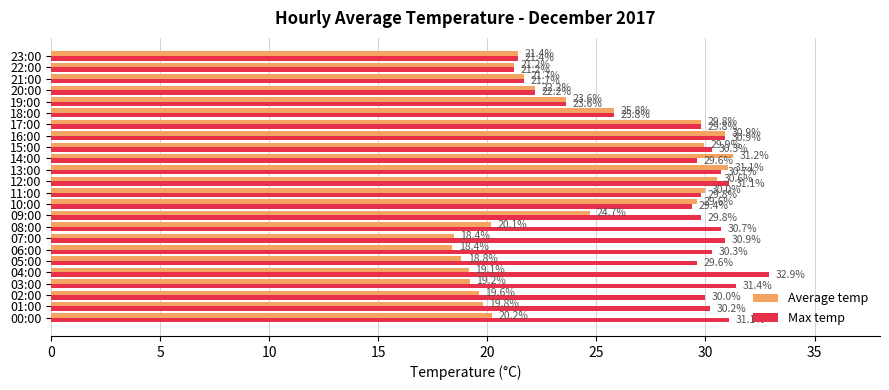

What is the total value across all series at 00:00?

51.3